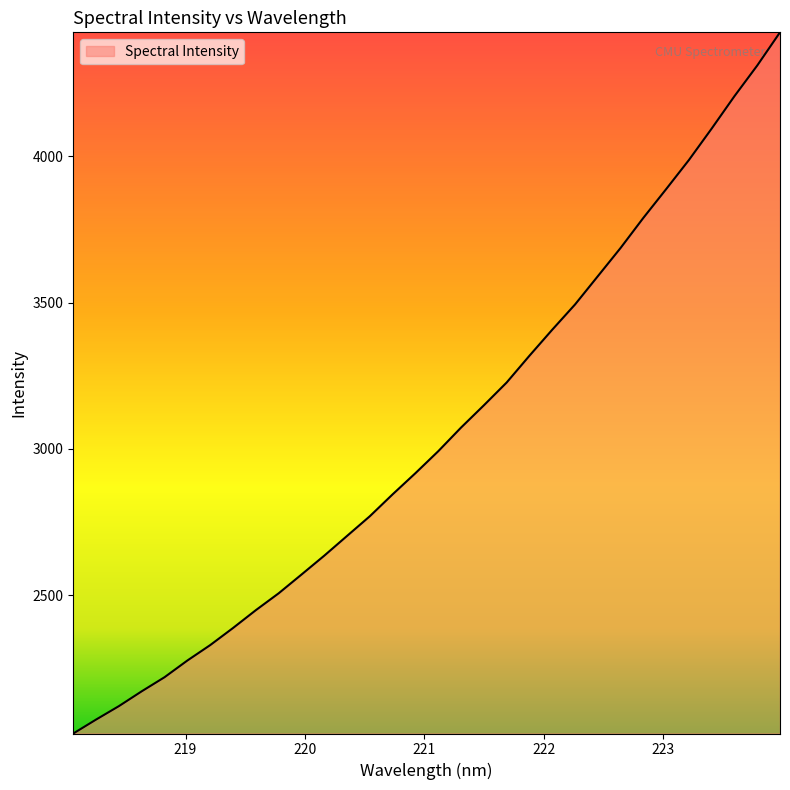

What is the greatest value displayed?

4422.9